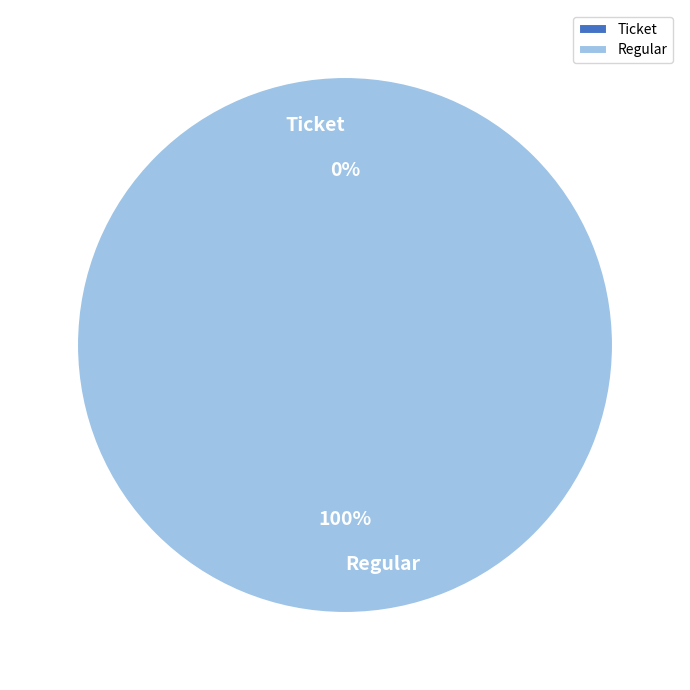

The Ticket slice represents 0% of the pie. True or false?

True